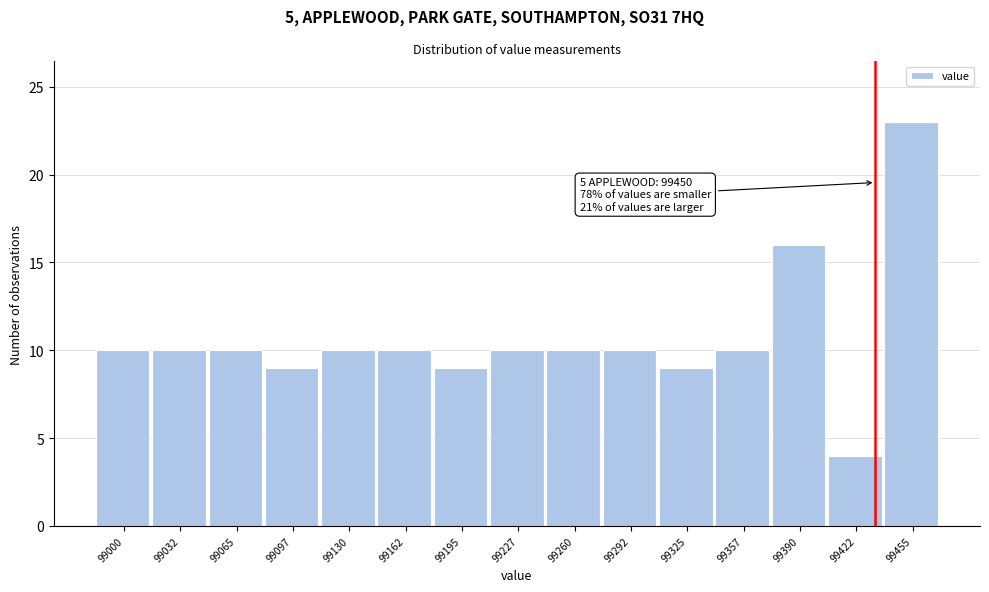

Reading left to right, what are all the values shown in this chart?

10	10	10	9	10	10	9	10	10	10	9	10	16	4	23